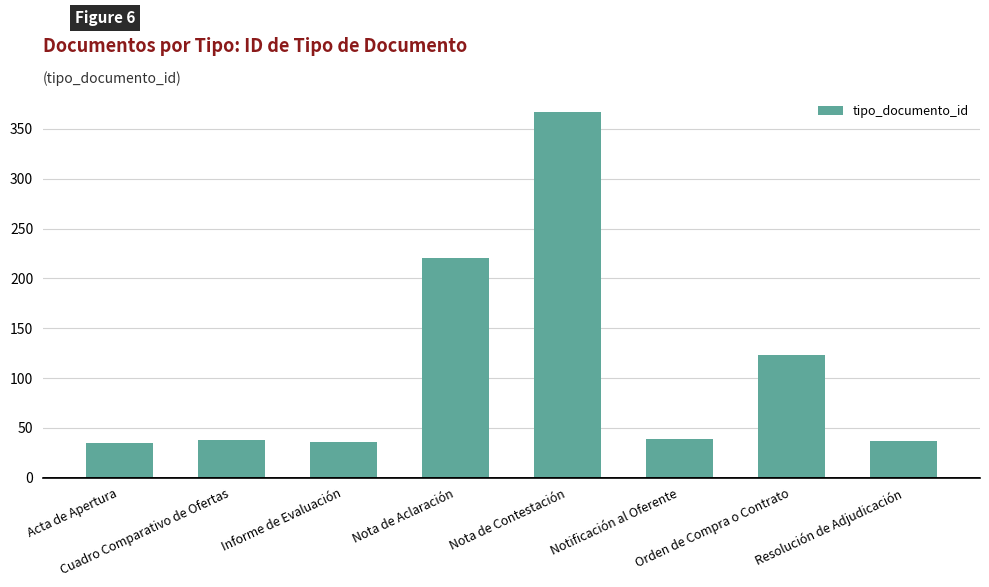

The chart shows a value of 208 at Orden de Compra o Contrato. True or false?

False